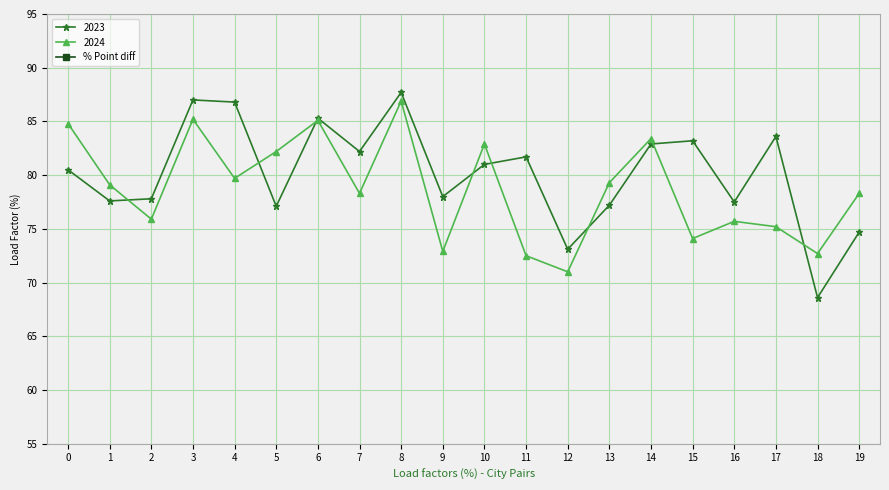

How many negative values are there?

12